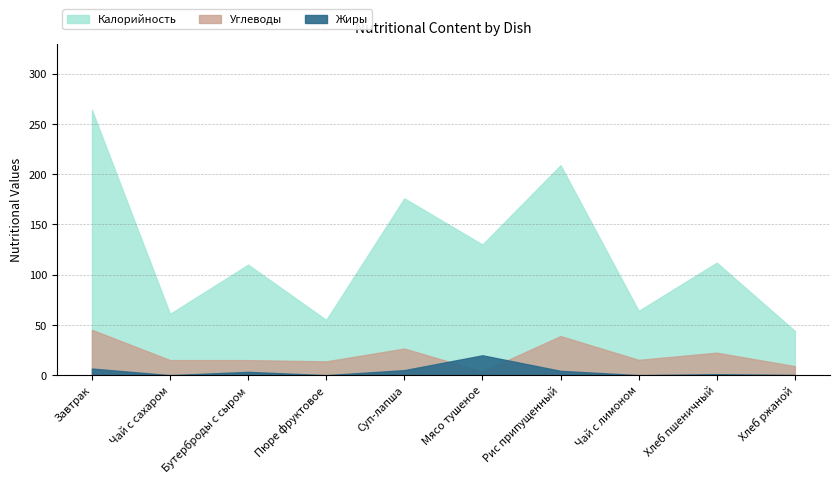

Which series has the largest total across all categories?

Калорийность